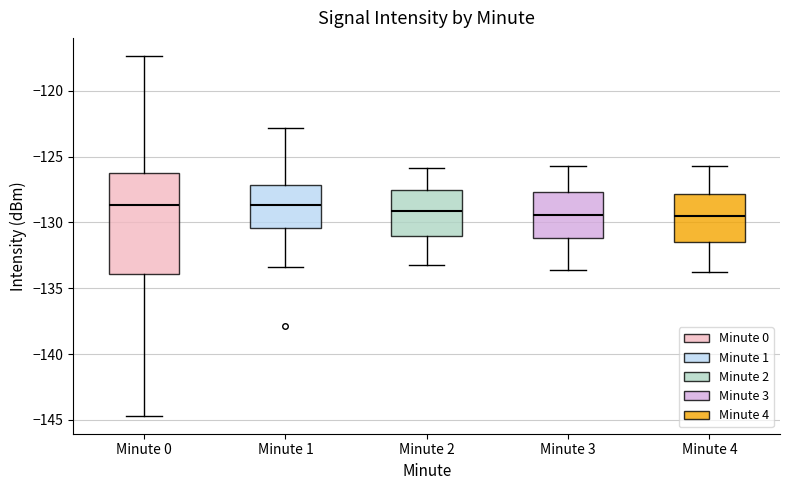

Reading left to right, transcribe this box plot: for each box, give where its median line is, the range the box spans, and where its two whiskers end, as read against the y-axis. The values are not printed on the chart, so give them approximately, as read against the axis.

Minute 0: median -128.5, box -134.0 to -126.5, whiskers -144.5 to -117.5
Minute 1: median -128.5, box -130.5 to -127.0, whiskers -133.5 to -123.0
Minute 2: median -129.0, box -131.0 to -127.5, whiskers -133.0 to -126.0
Minute 3: median -129.5, box -131.0 to -127.5, whiskers -133.5 to -125.5
Minute 4: median -129.5, box -131.5 to -128.0, whiskers -134.0 to -125.5